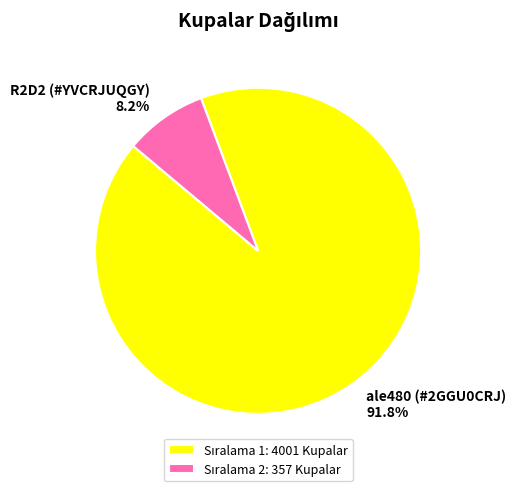

Between ale480 (#2GGU0CRJ) and R2D2 (#YVCRJUQGY), which is larger?

ale480 (#2GGU0CRJ)